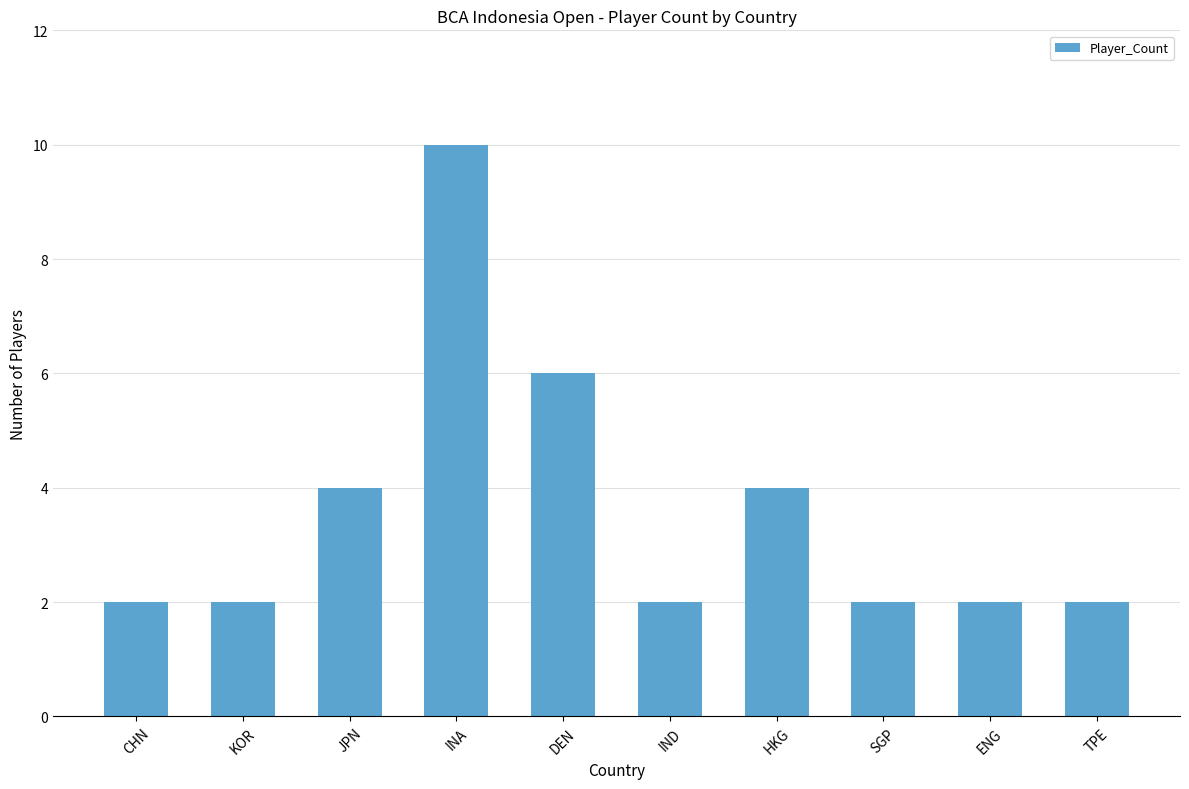

Reading left to right, what are all the values shown in this chart?

CHN=2	KOR=2	JPN=4	INA=10	DEN=6	IND=2	HKG=4	SGP=2	ENG=2	TPE=2